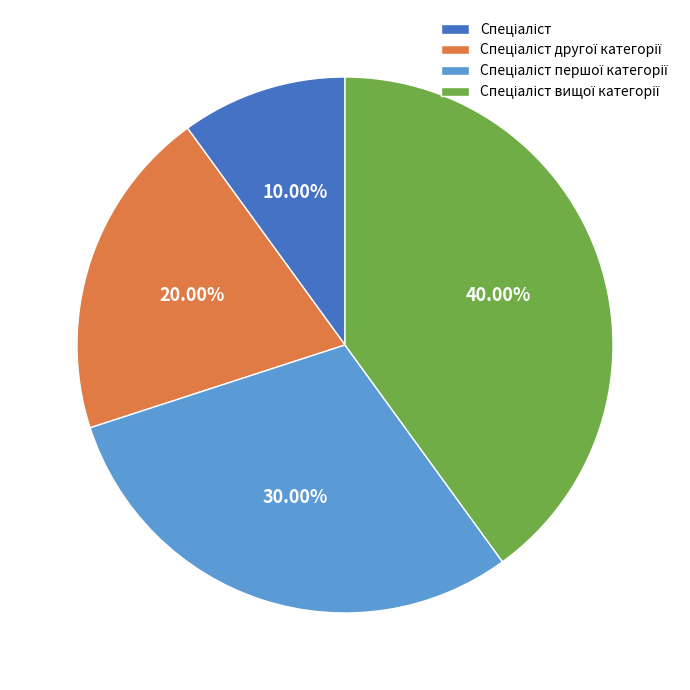

Does any single category account for the majority?

No